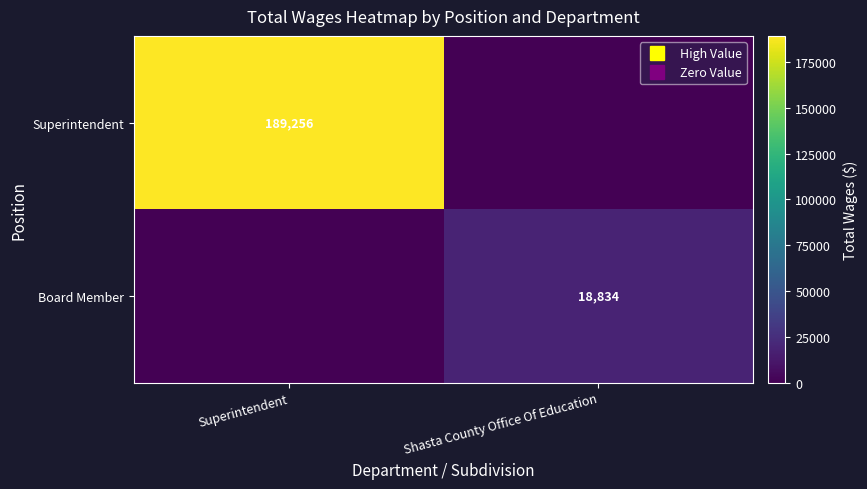

What is the sum of all Superintendent values?

189256